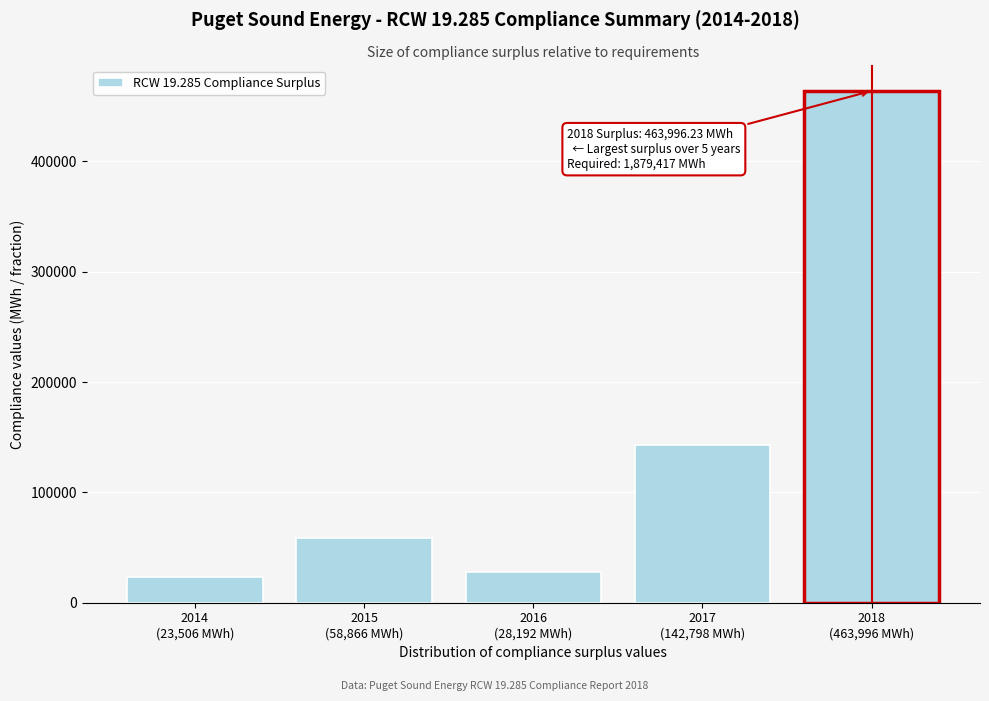

Reading right to left, transcribe all the data shown in this chart.

463996.2	142798.2	28192.5	58866.1	23505.8